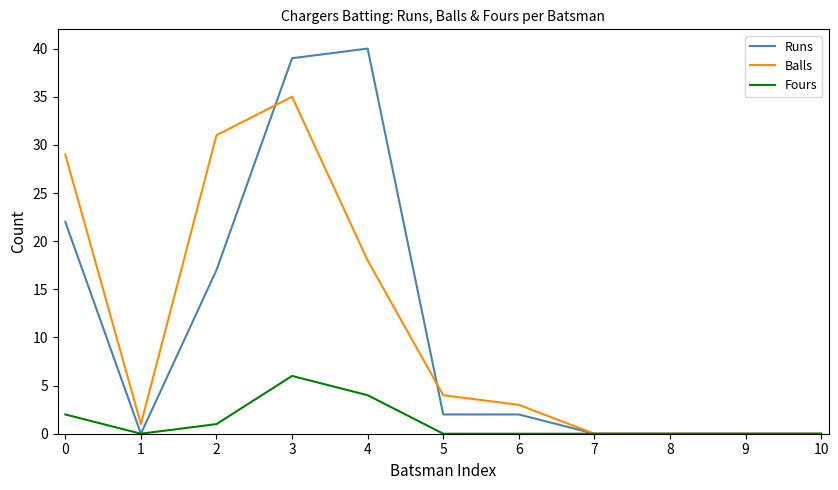

At how many categories does at least one series exceed 24?

4